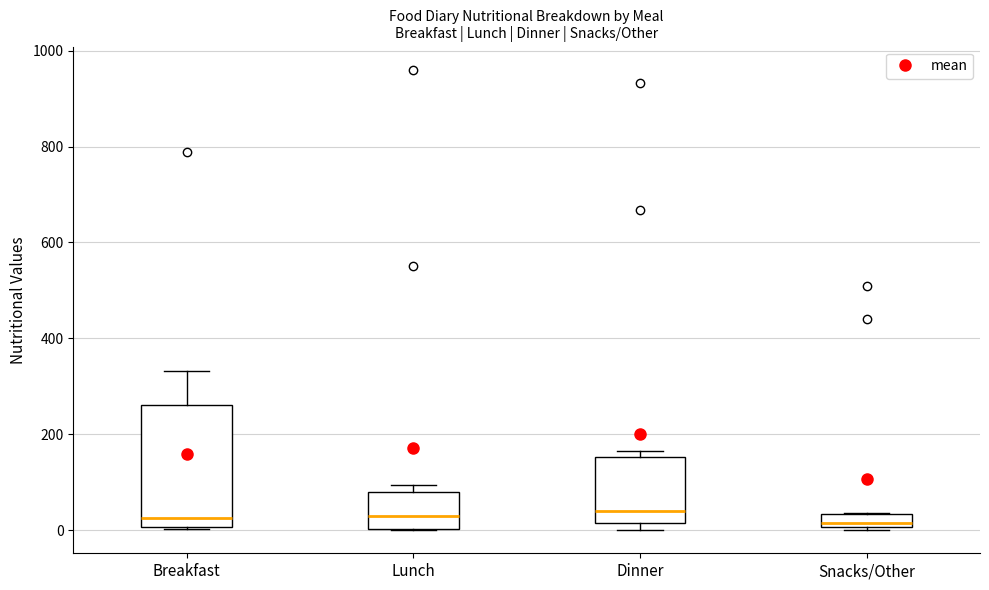

Where is the lower edge of the box for Dinner on the y-axis? The values are not printed on the chart, so give them approximately, as read against the axis.

20